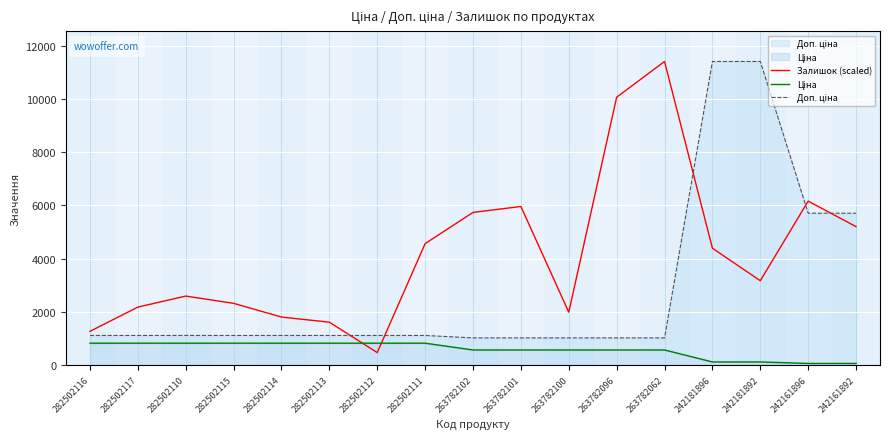

What is the difference between the highest and lowest values at 242181896?

11295.9